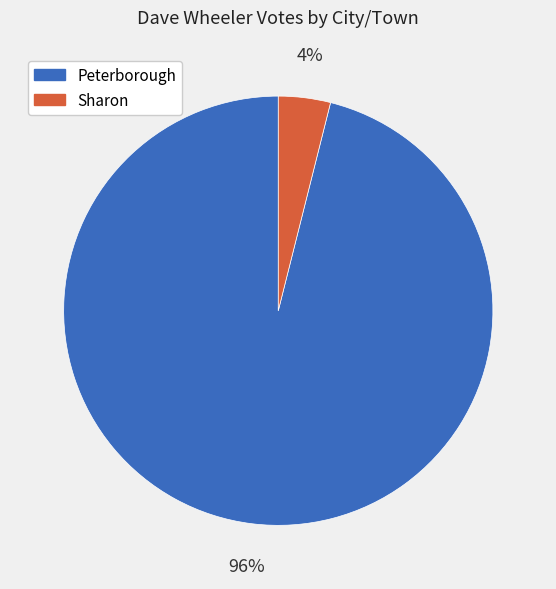

Which slice represents more than half of the pie?

Peterborough